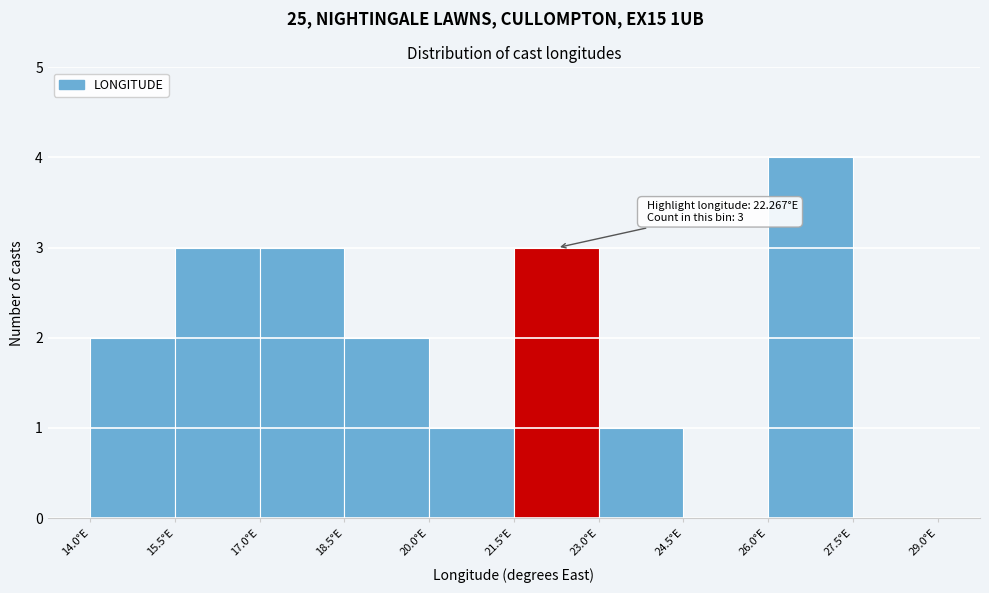

Which range on the x-axis has the tallest bar?

26.0 to 27.5